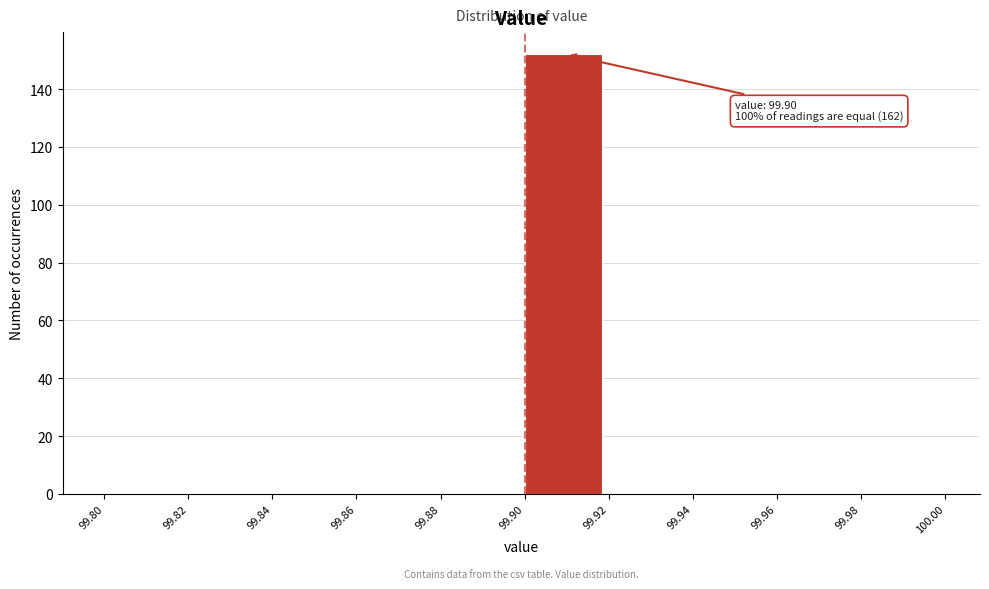

Over which range of the x-axis is the bar tallest?

99.90 to 99.92